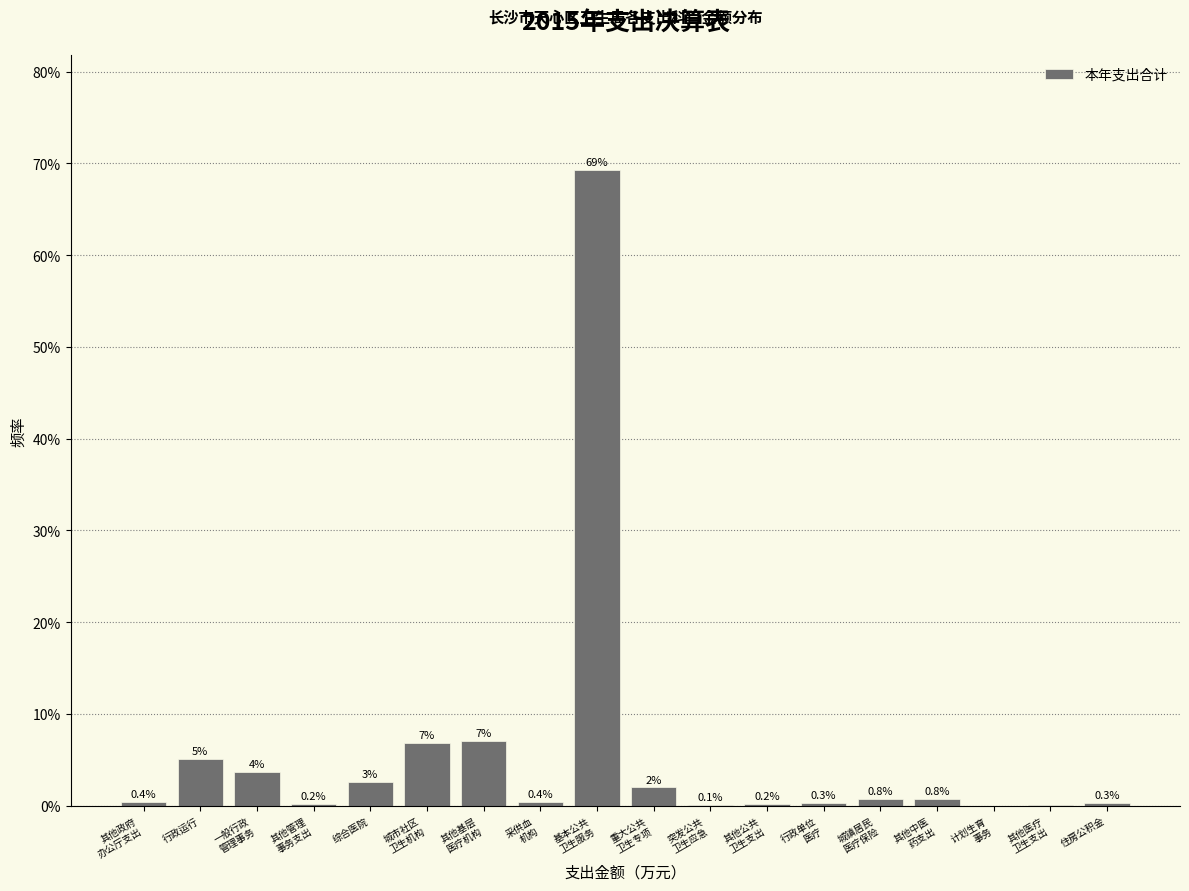

What is the greatest value displayed?

69.3